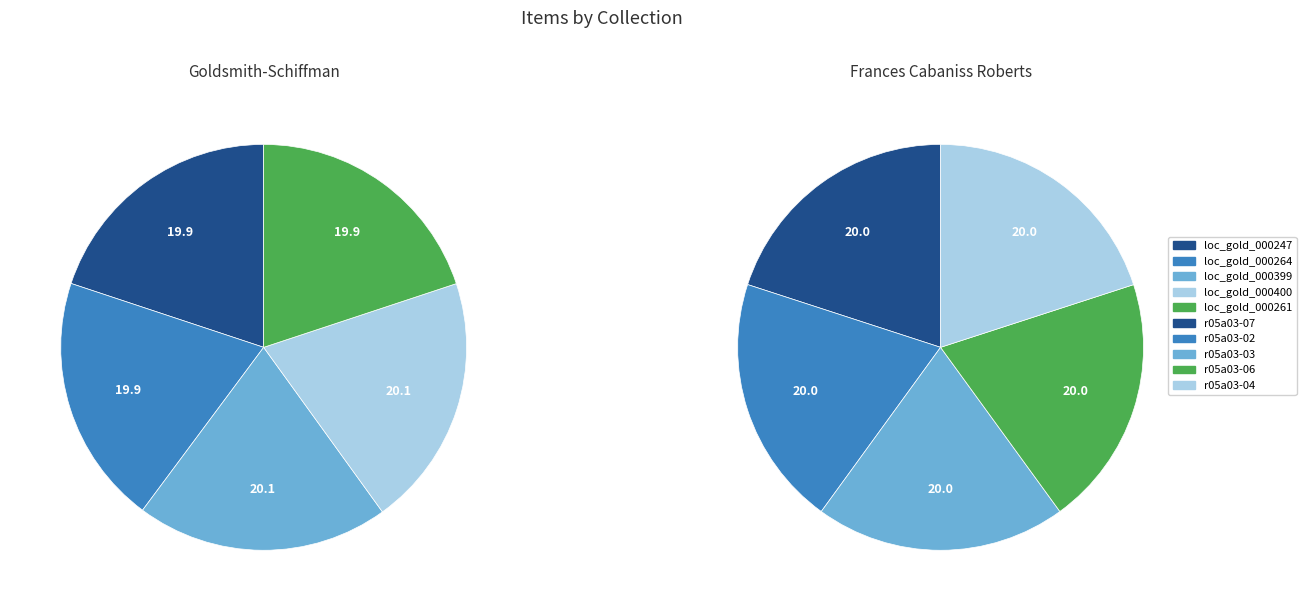

Between Goldsmith-Schiffman Collection and Frances Cabaniss Roberts Collection, which is larger?

Frances Cabaniss Roberts Collection